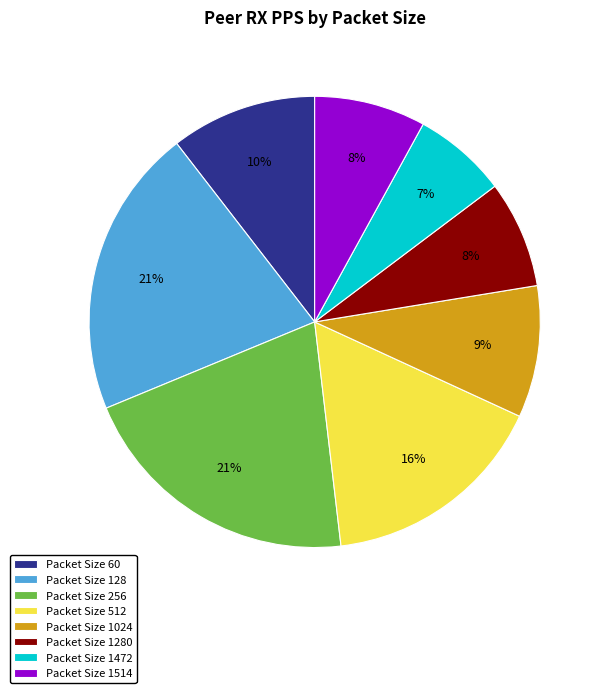

Which category has the smallest portion of the pie?

Packet Size 1472